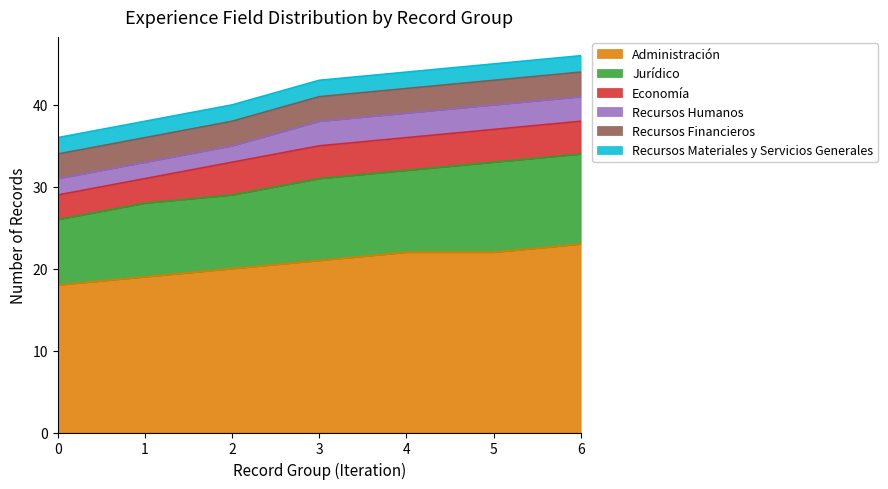

True or false: Recursos Materiales y Servicios Generales and Recursos Financieros cross at least once.

False